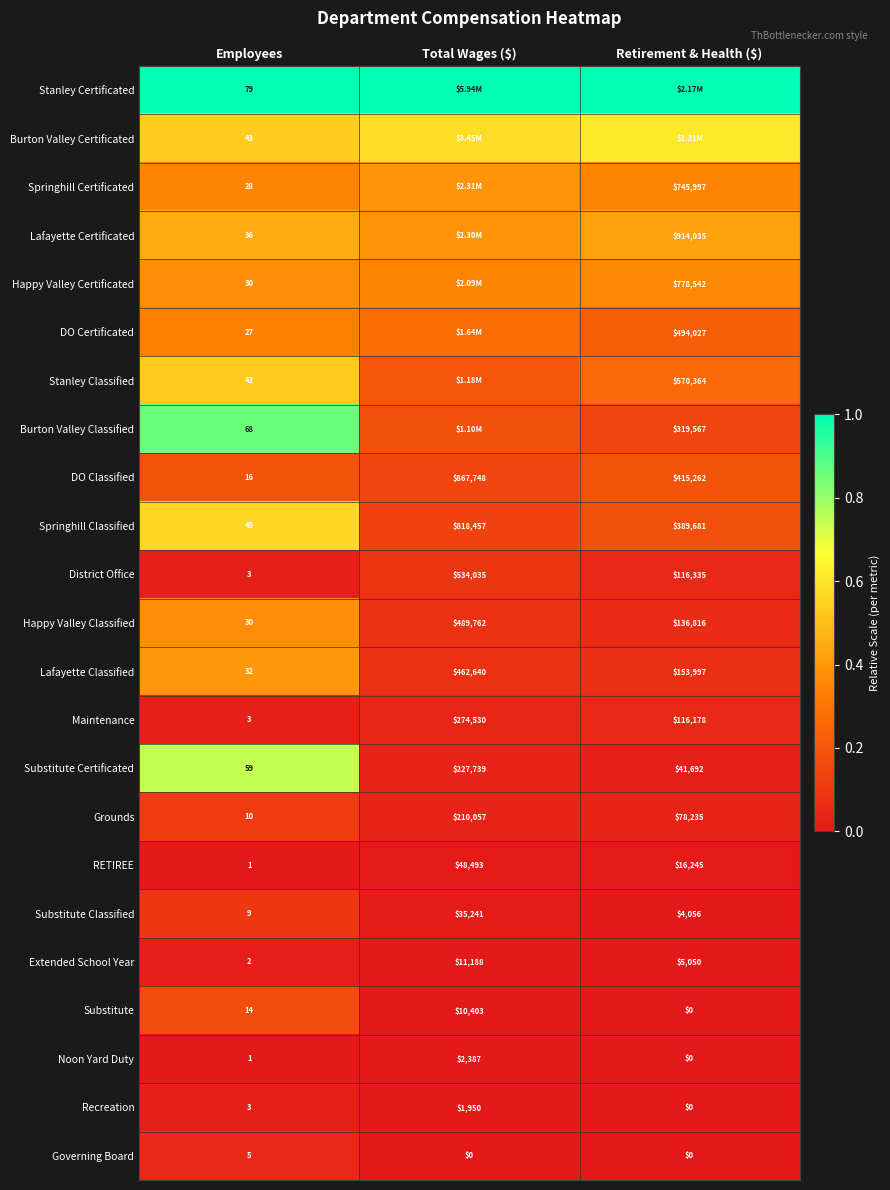

True or false: Burton Valley Classified has a value of 0.4 at Employees.

False